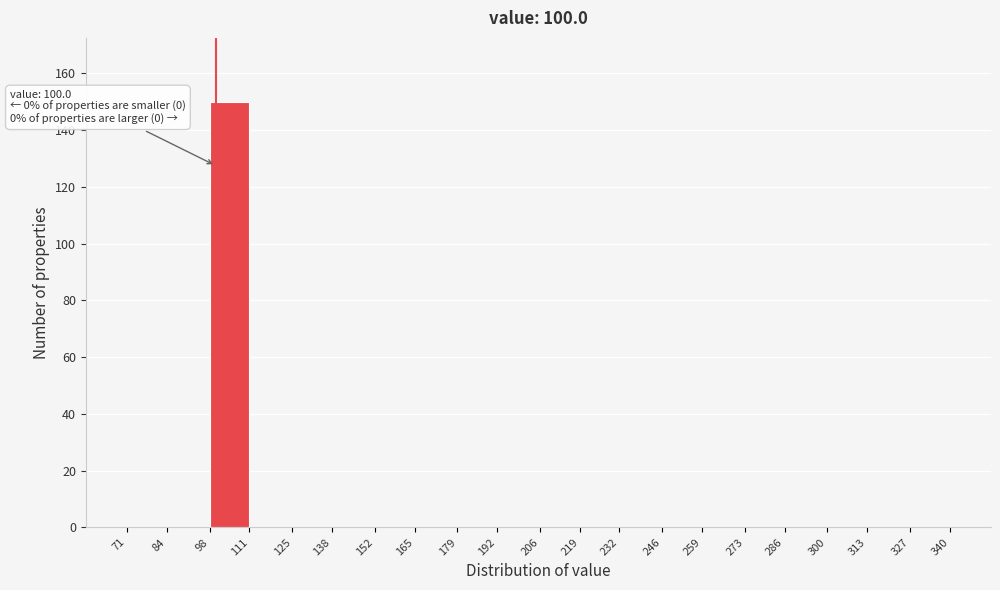

Over which range of the x-axis is the bar tallest?

98 to 111